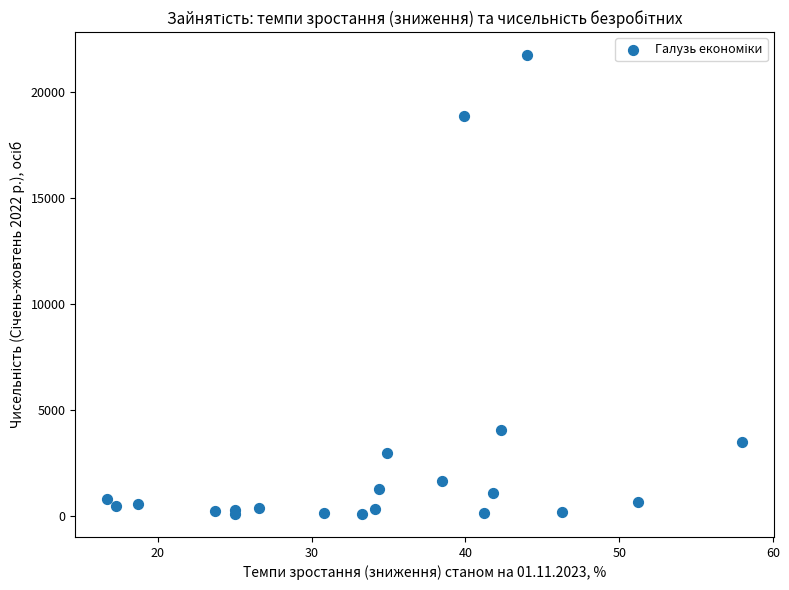

What Y value in the scatter plot is closest to 10906?

4067